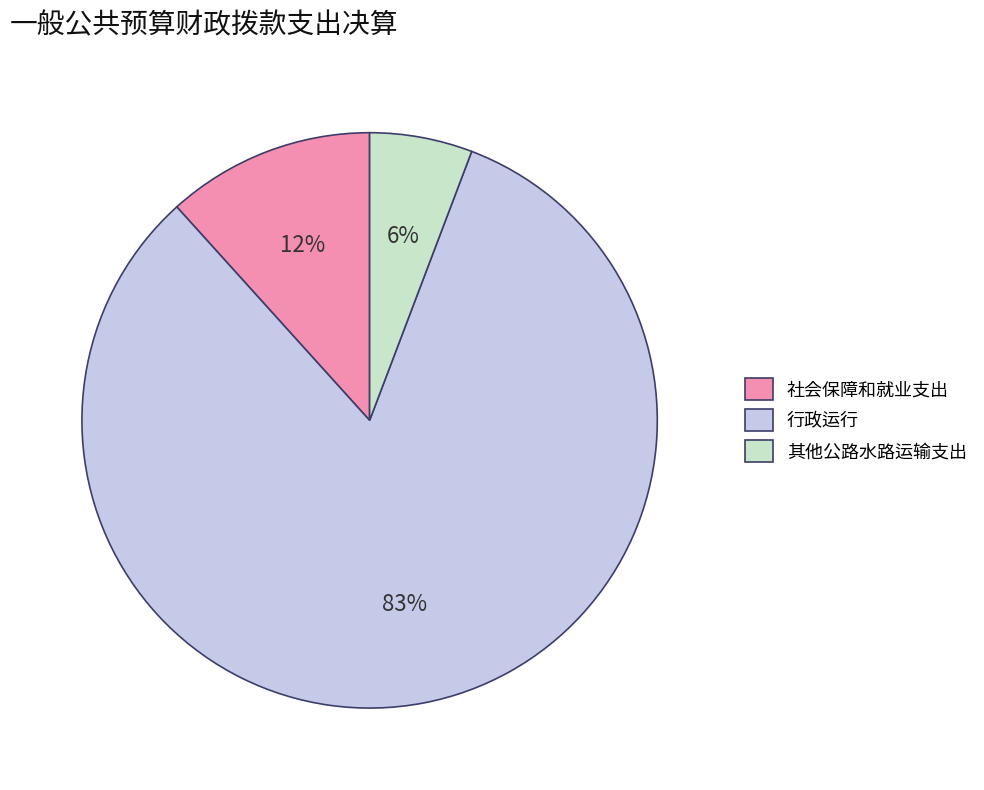

How many segments does this pie chart have?

3